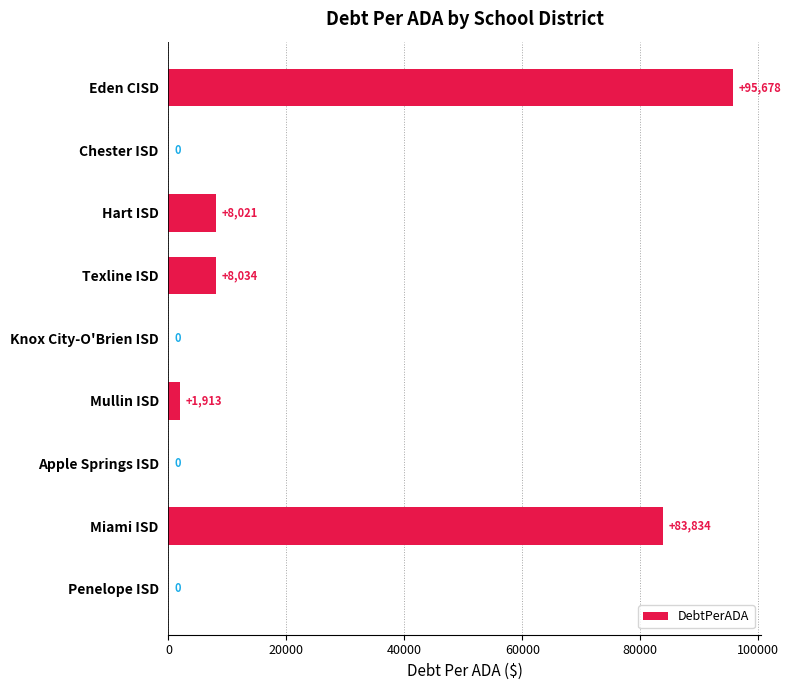

How many positive values are there?

5